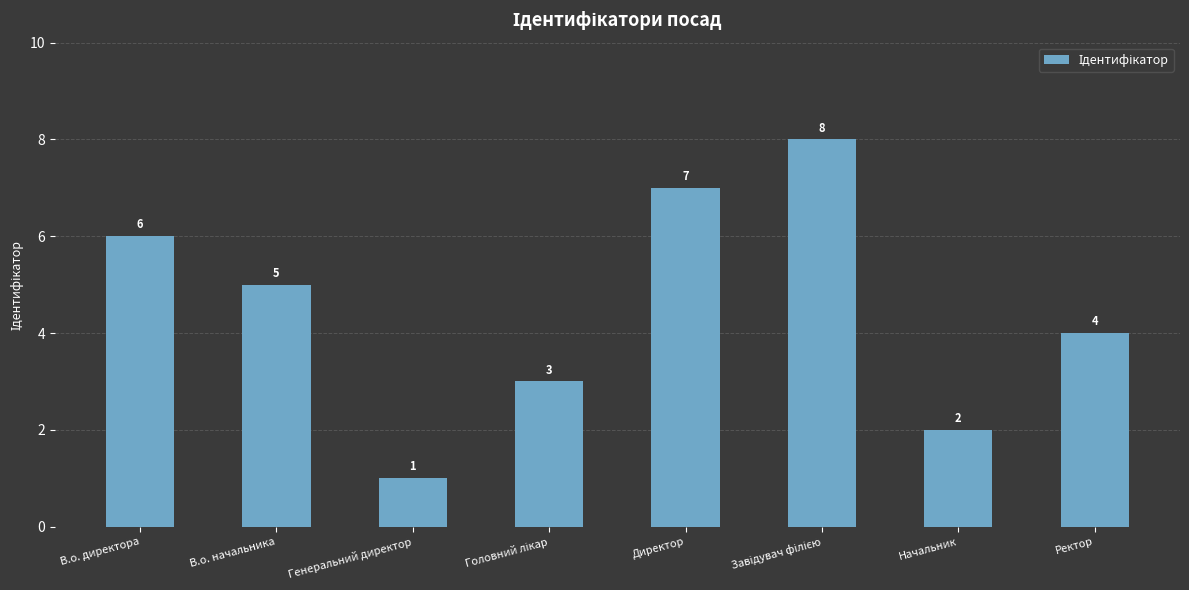

Is it true that the value at В.о. начальника is 8?

False